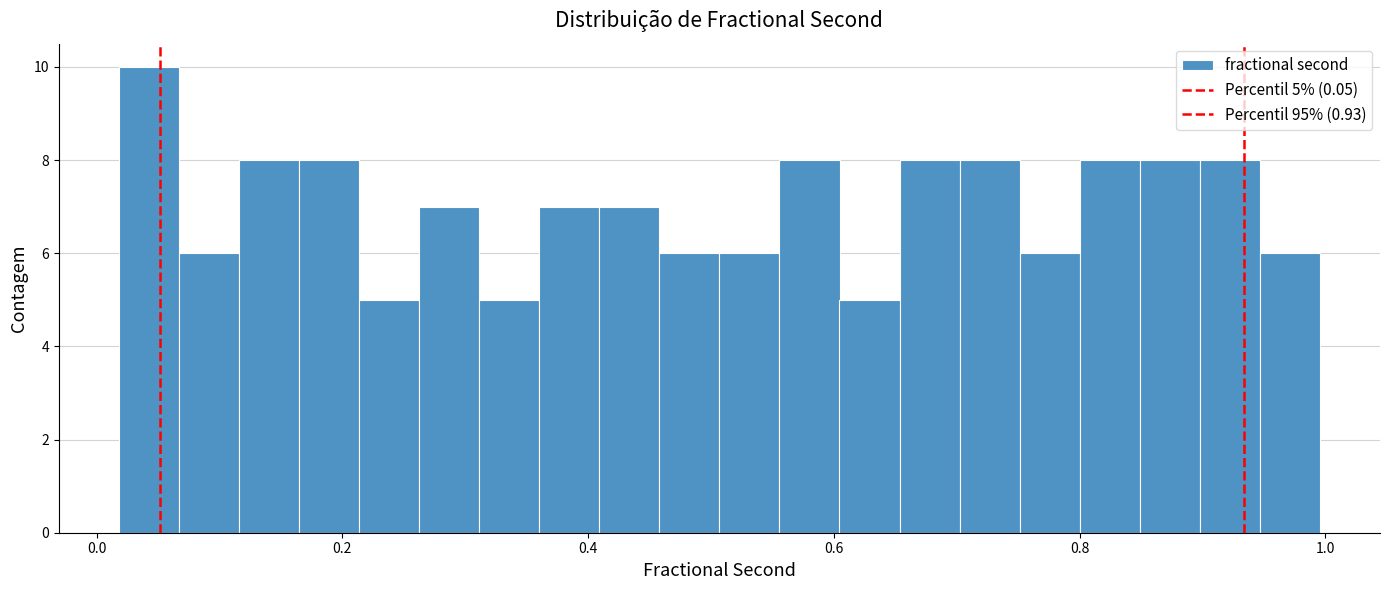

Read against the x-axis, roughly where is the centre of the tallest bar?

0.04